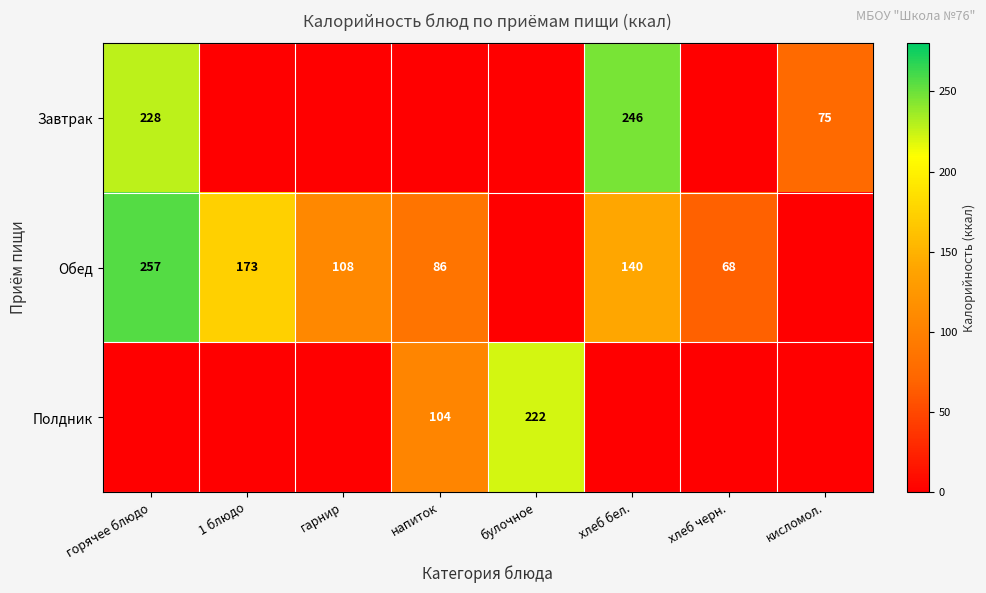

Is the value of Полдник at напиток greater than the value of Обед at хлеб бел.?

No